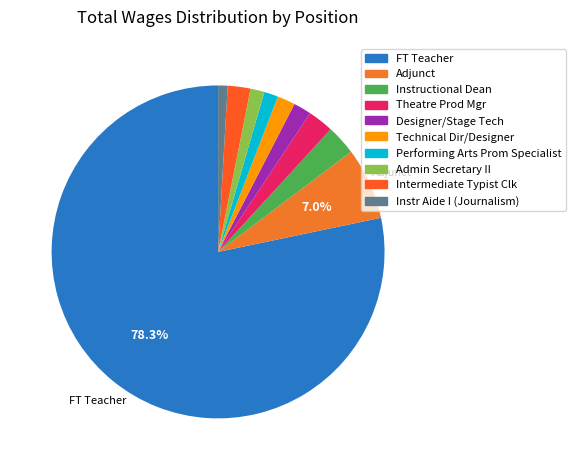

To the nearest percent, what is the difference between the largest and smallest slice percentages?

77%